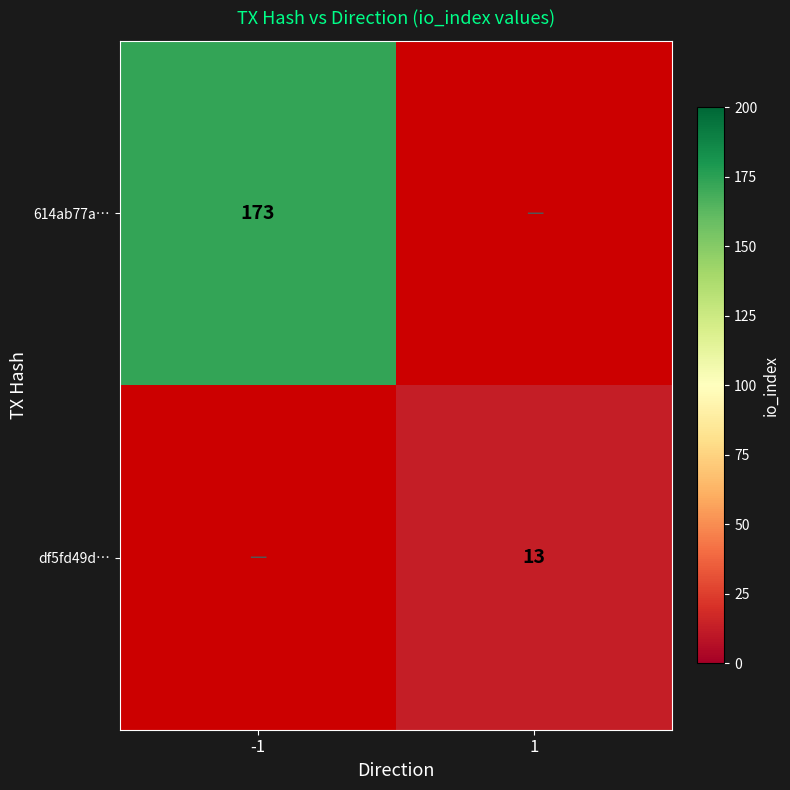

True or false: 614ab77a… has a value of 173 at -1.

True